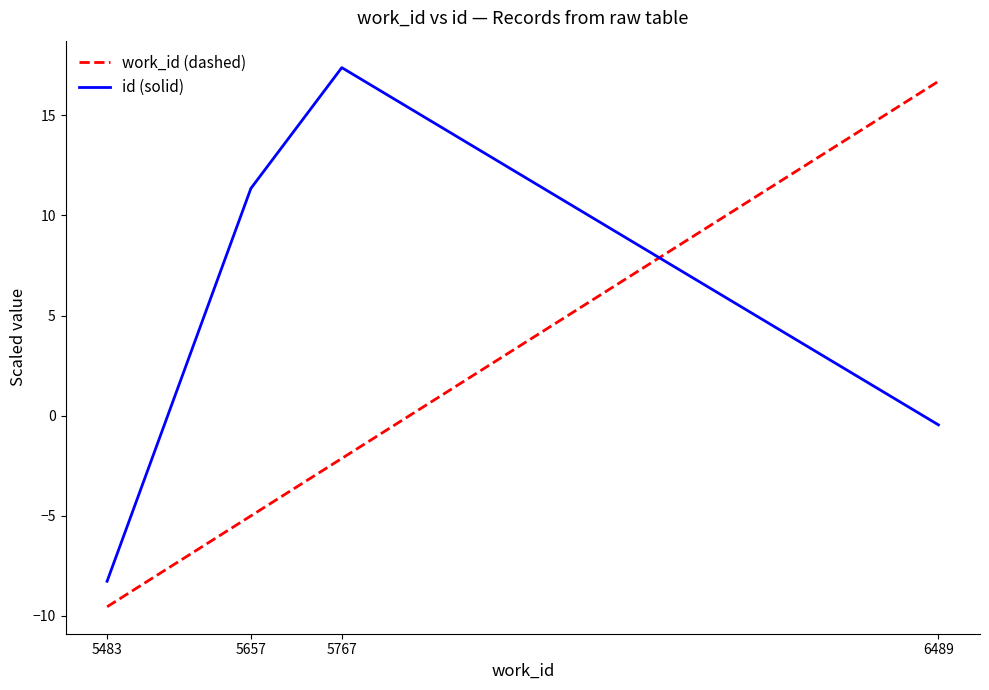

What is the sum of the work_id (dashed) values at 5657 and 6489?

11.7